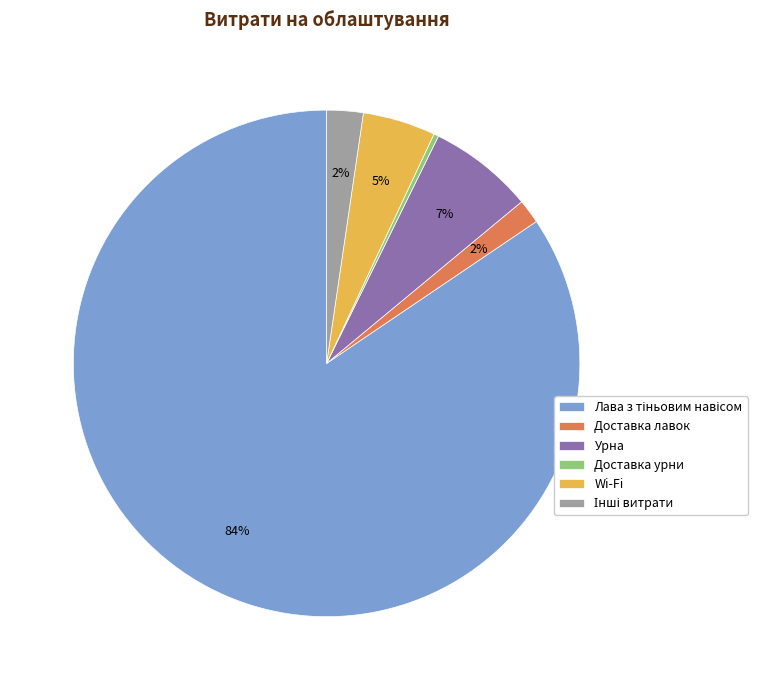

Between Урна and Wi-Fi, which is larger?

Урна